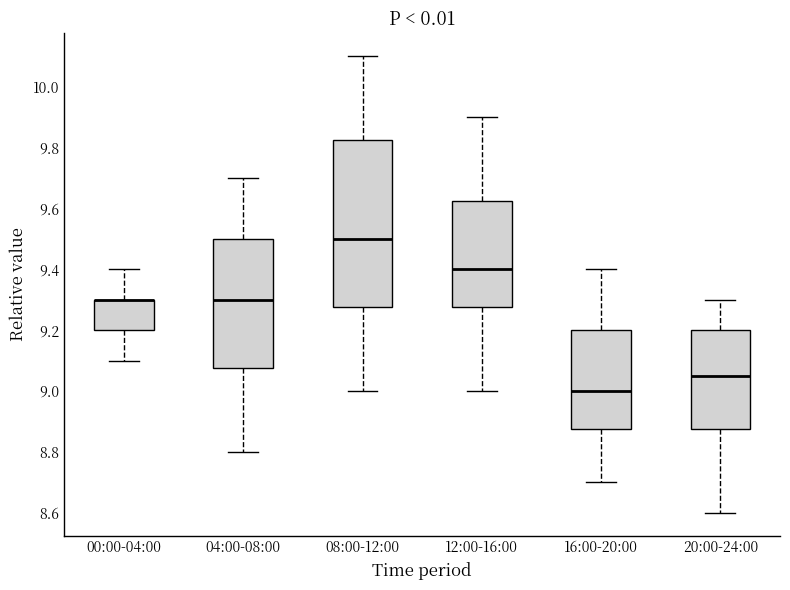

Reading left to right, transcribe this box plot: for each box, give where its median line is, the range the box spans, and where its two whiskers end, as read against the y-axis. The values are not printed on the chart, so give them approximately, as read against the axis.

00:00-04:00: median 9.30 (drawn on the box's upper edge), box 9.20 to 9.30, whiskers 9.10 to 9.40
04:00-08:00: median 9.30, box 9.08 to 9.50, whiskers 8.80 to 9.70
08:00-12:00: median 9.50, box 9.28 to 9.82, whiskers 9.00 to 10.10
12:00-16:00: median 9.40, box 9.28 to 9.62, whiskers 9.00 to 9.90
16:00-20:00: median 9.00, box 8.88 to 9.20, whiskers 8.70 to 9.40
20:00-24:00: median 9.06, box 8.88 to 9.20, whiskers 8.60 to 9.30